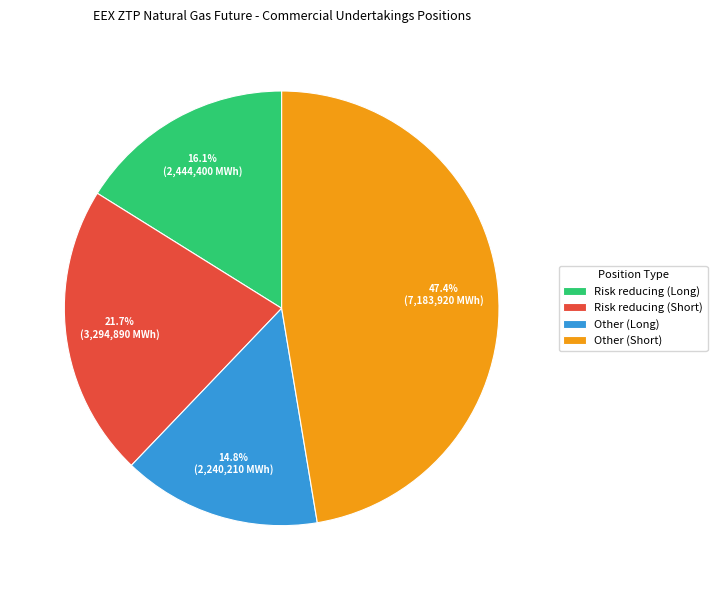

What percentage is the Risk reducing (Short) slice, to the nearest percent?

22%